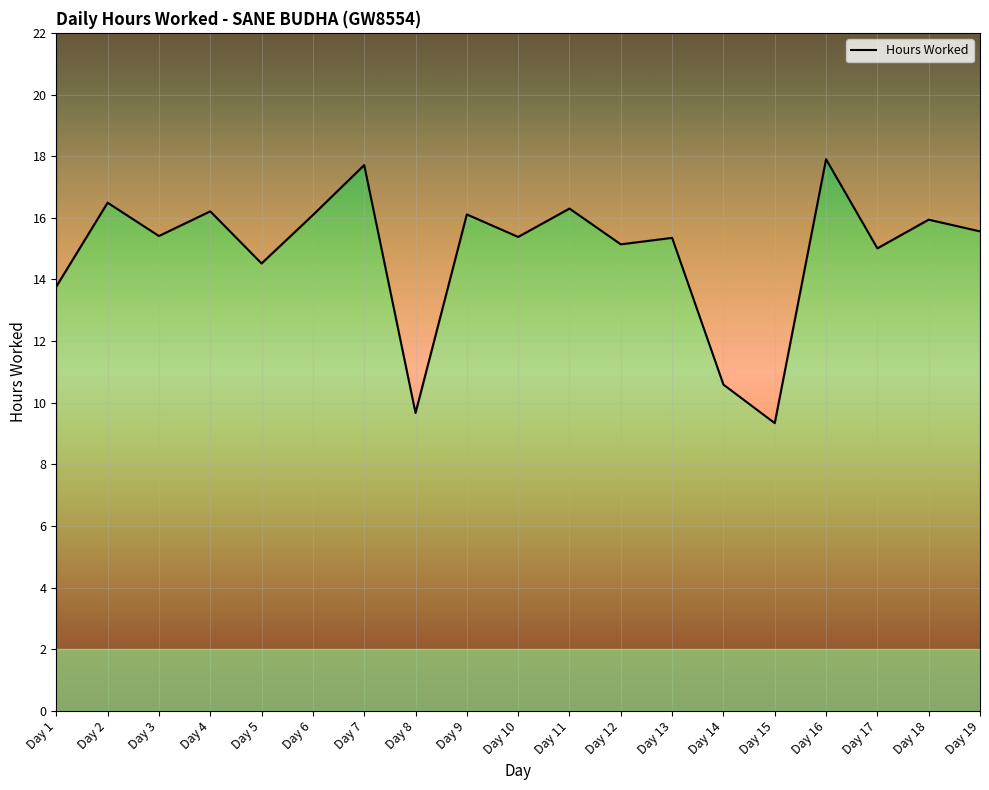

Which has a higher value, Day 11 or Day 16?

Day 16